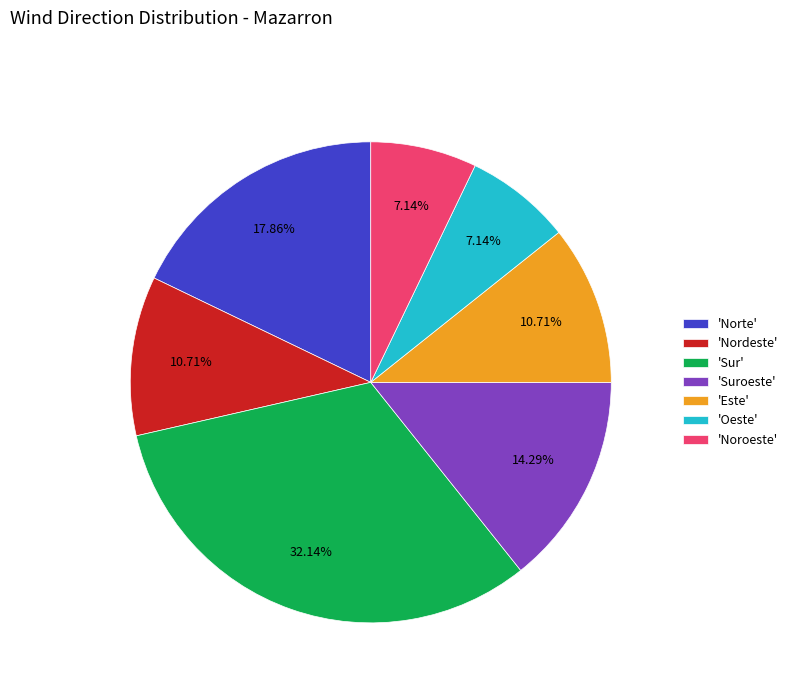

Is the sum of 'Sur' and 'Nordeste' greater than half?

No